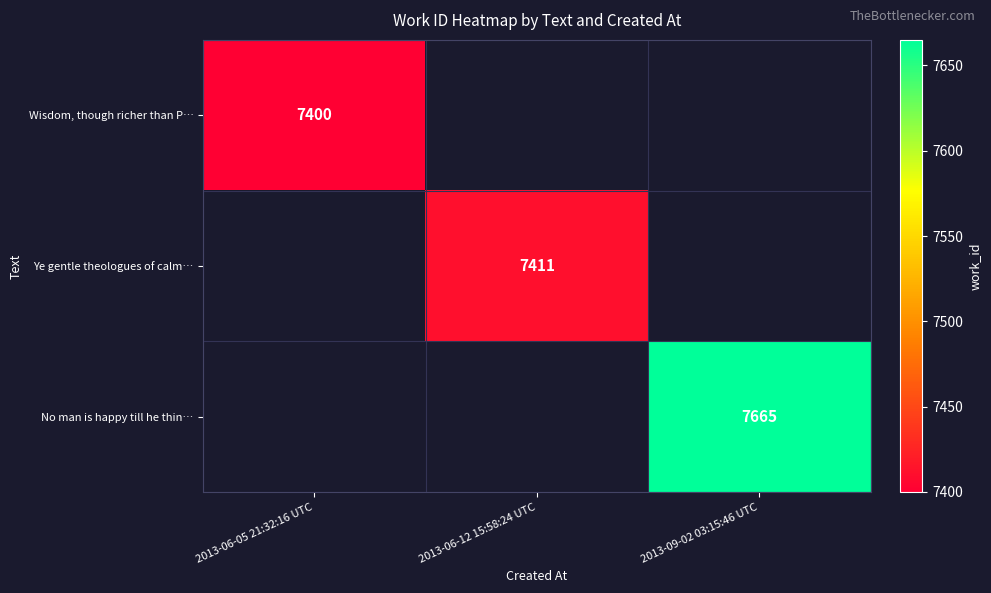

True or false: No man is happy till he thin… has a value of 1632 at 2013-09-02 03:15:46 UTC.

False